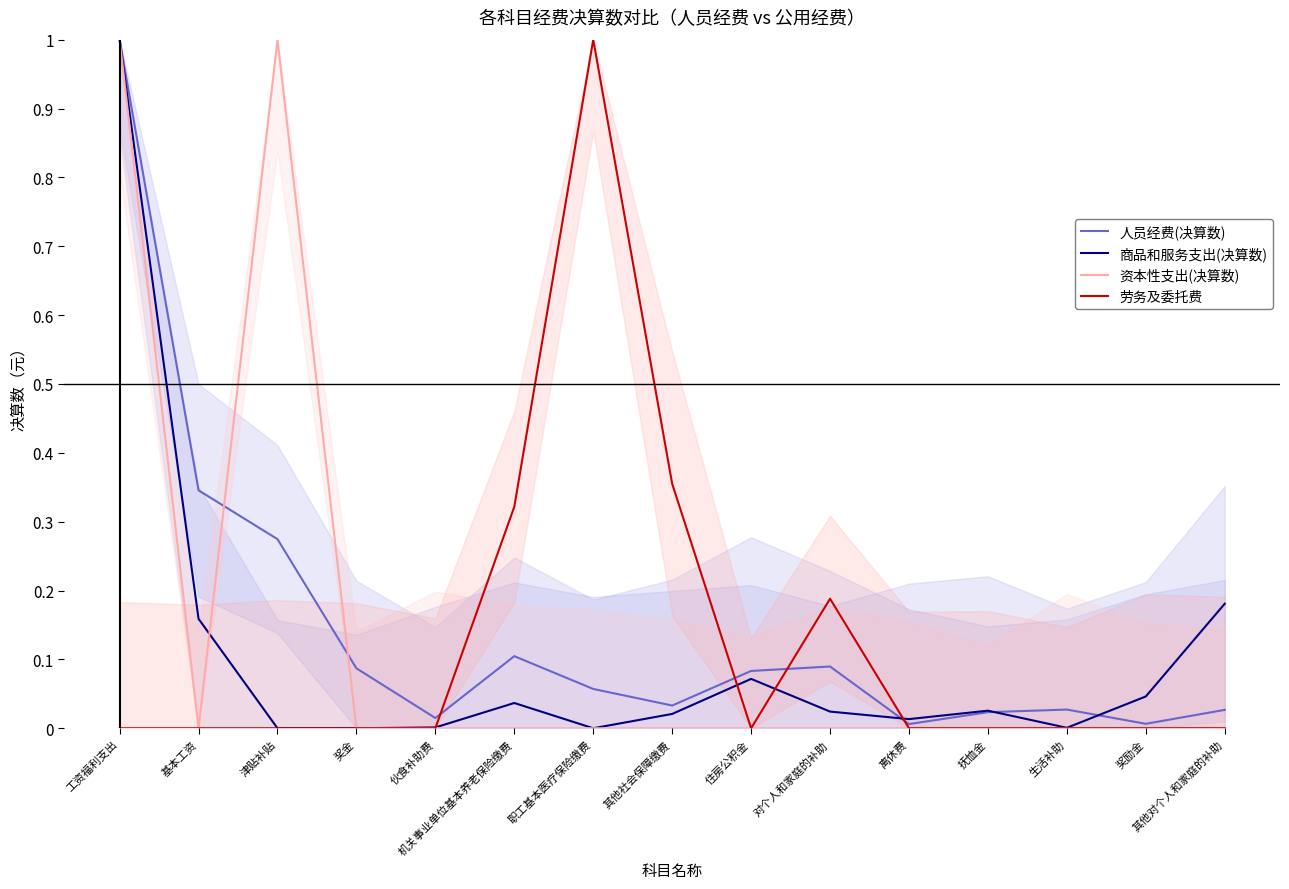

Where is the first local maximum for 商品和服务支出(决算数)?

机关事业单位基本养老保险缴费